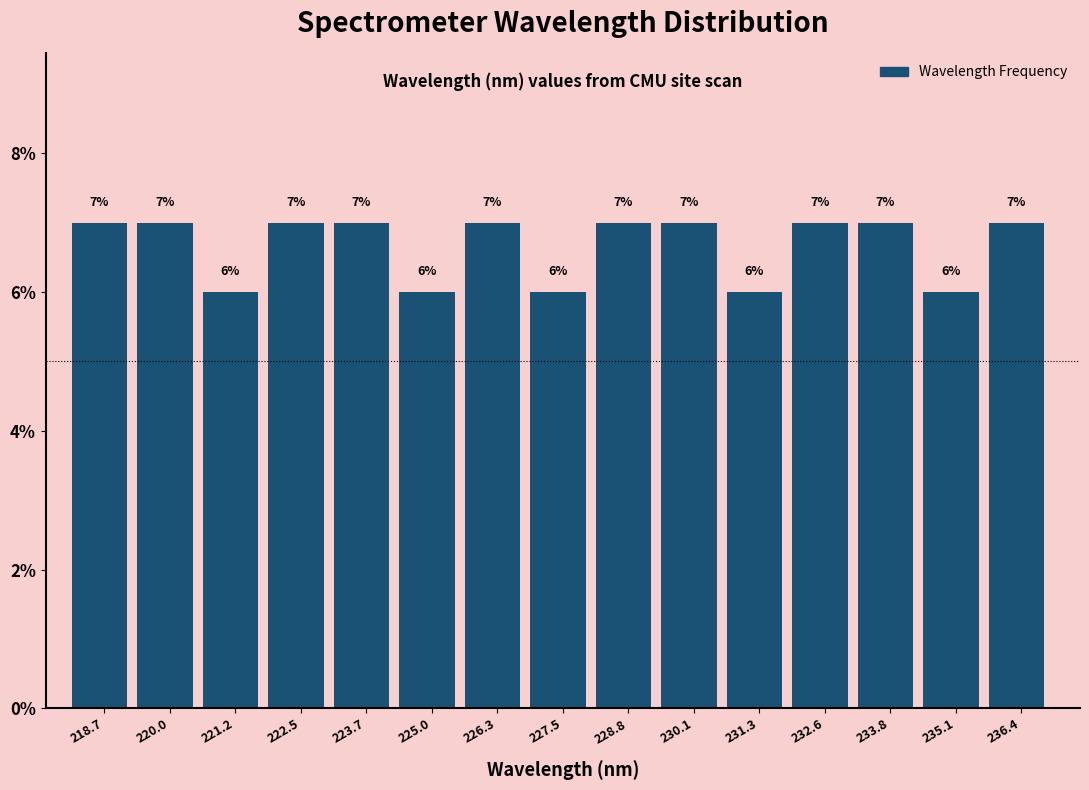

How tall is the bar that spans 226.8 to 228.2 on the x-axis? The bar edges are not printed on the chart, so give them approximately, as read against the axis.

6